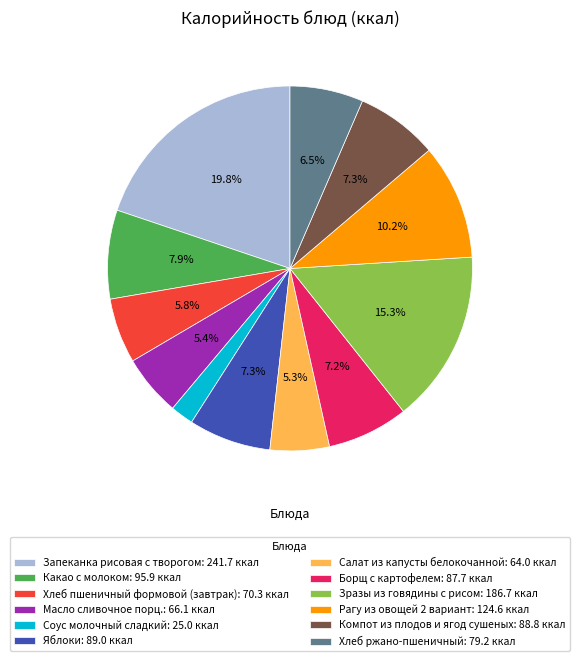

What portion of the pie excludes Компот из плодов и ягод сушеных: 88.8 ккал?

92.7%